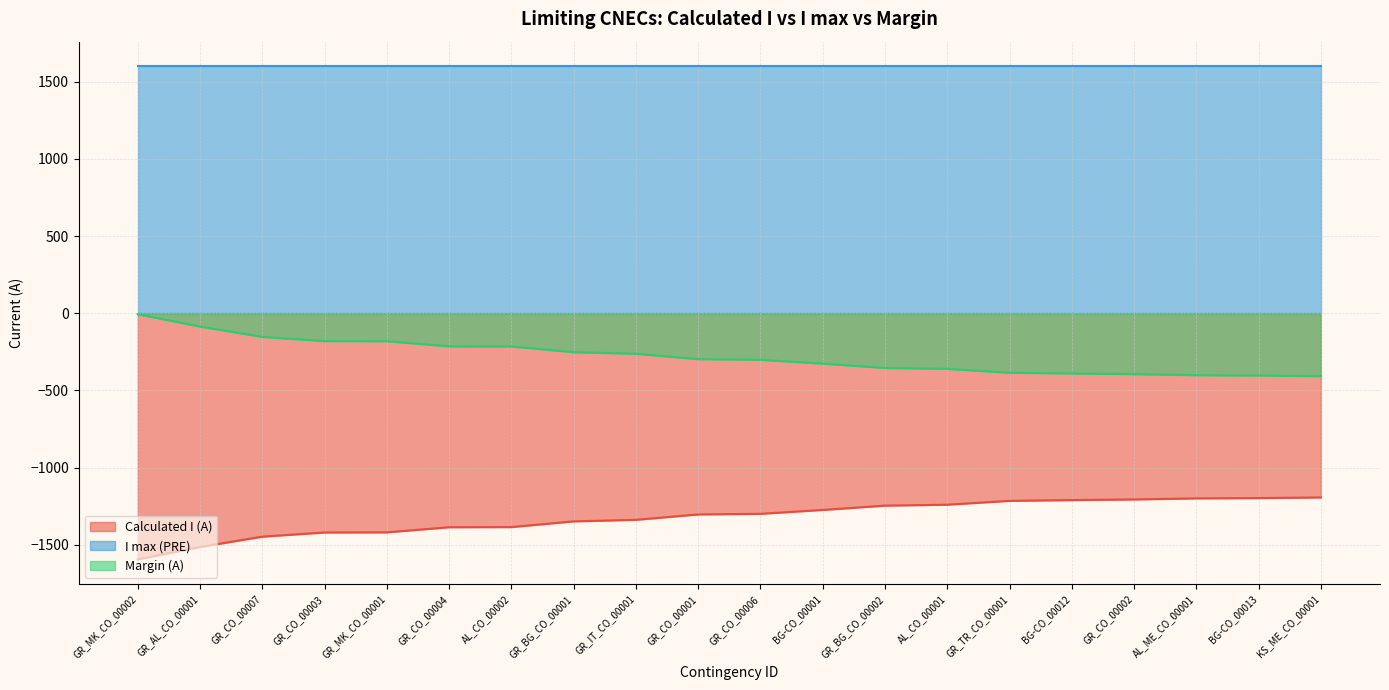

How many data points in Calculated I (A) are less than -1299?

10